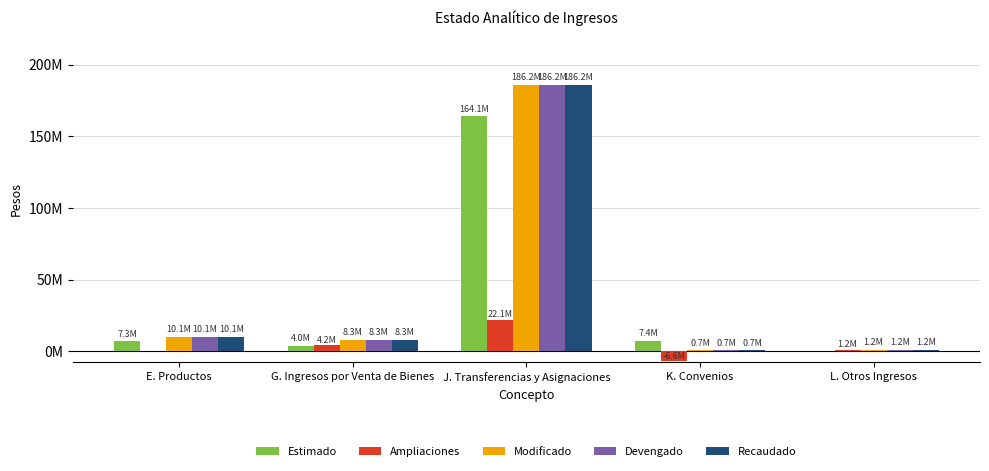

What is the average value of the Recaudado series?

41288292.9